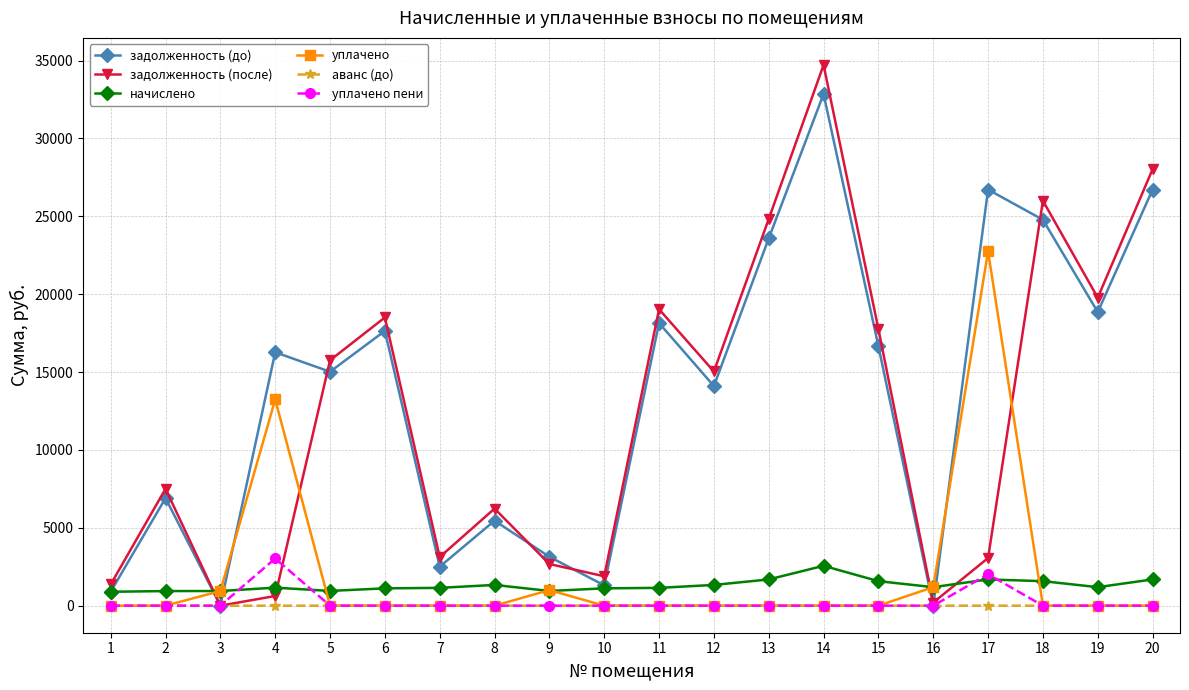

The задолженность (до) series shows 3208.9 at 8. True or false?

False